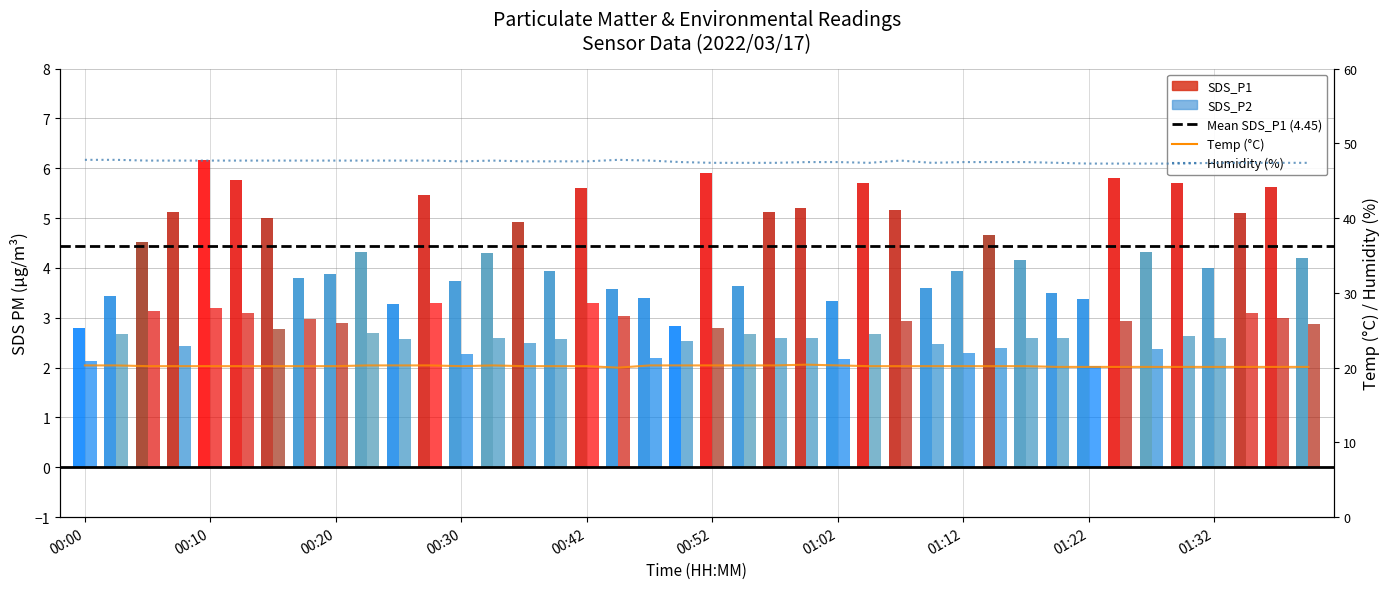

Count the Temp values in the range 20 to 21.

40